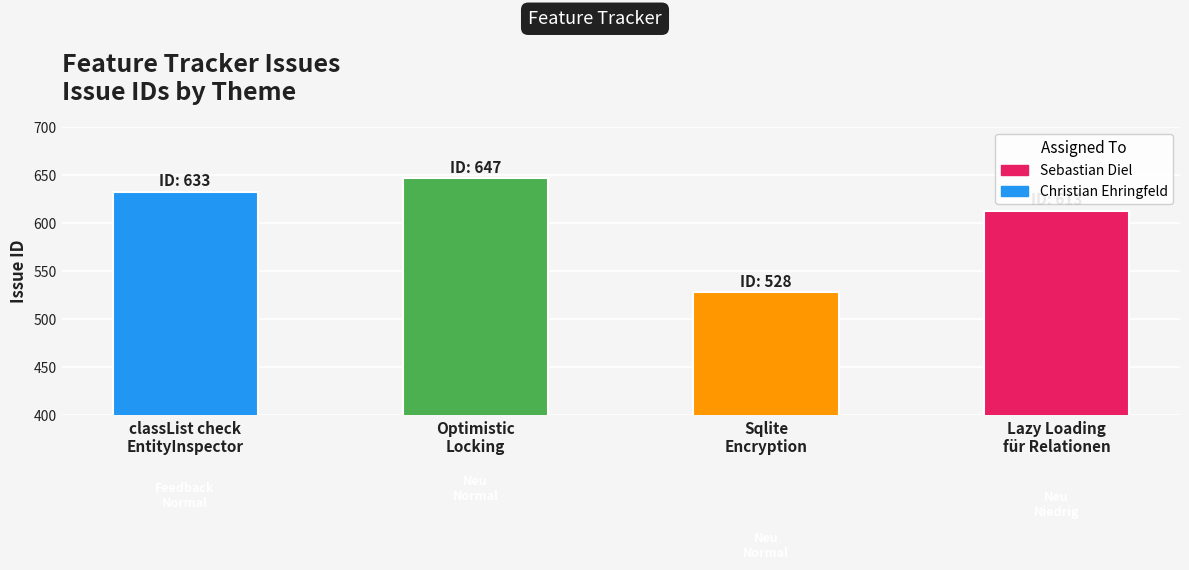

What is the difference between the maximum and minimum values?

119